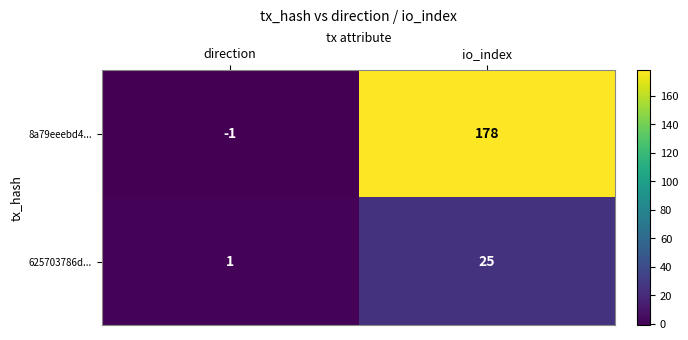

Which category has the highest value in the 625703786d... series?

io_index